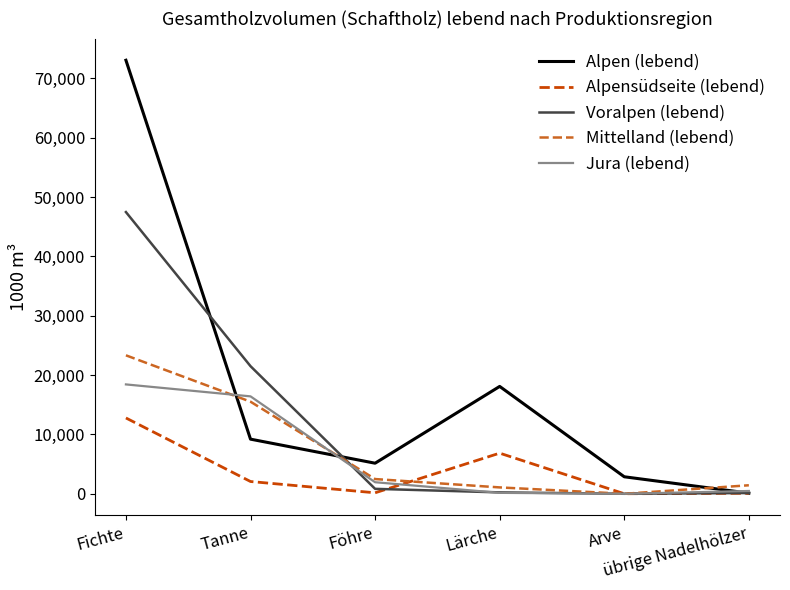

How many intersections are there between Alpen (lebend) and Mittelland (lebend)?

3